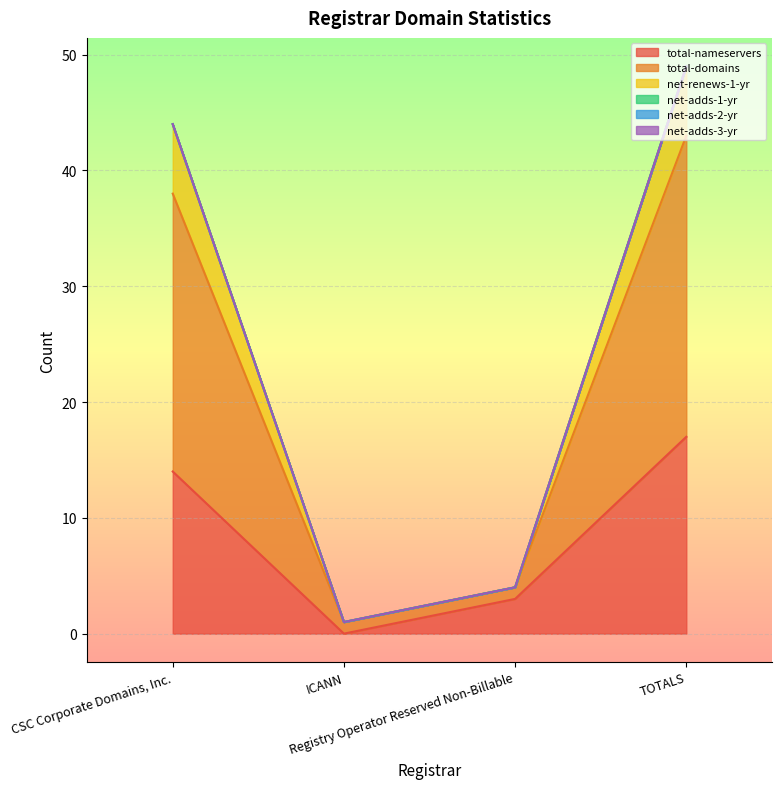

Which series has the widest spread of values?

total-domains